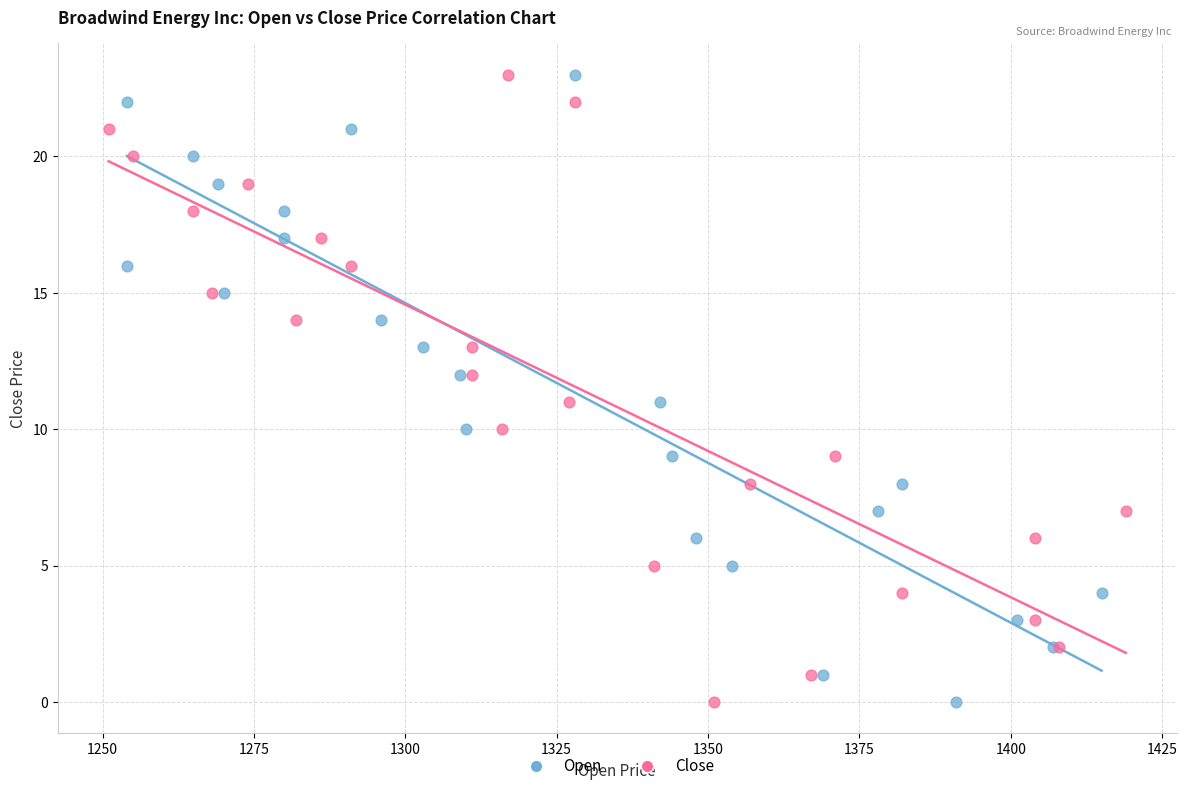

What are all the series names shown in the legend?

Open, Close